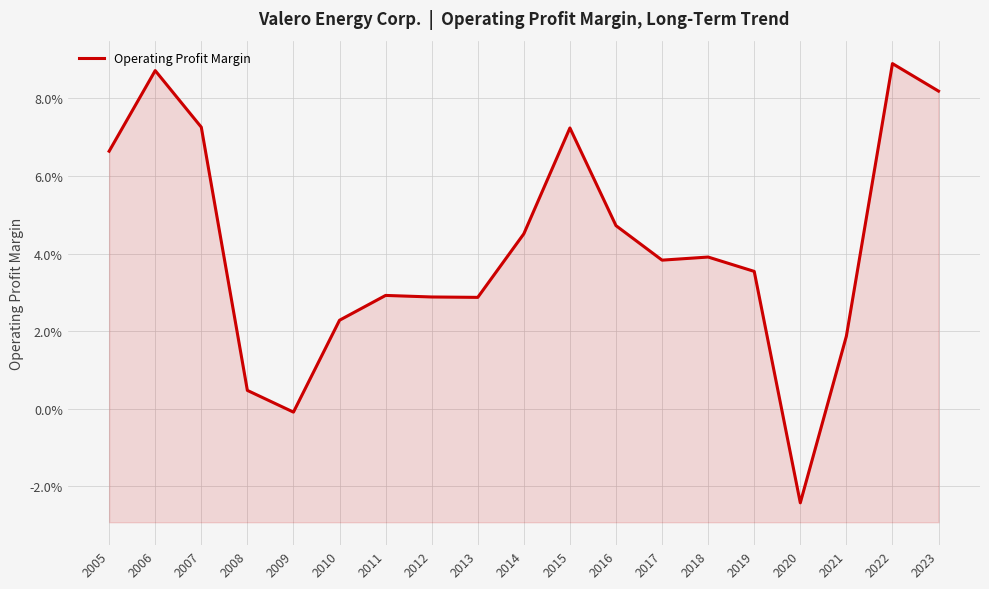

Reading left to right, list all the values displayed in this chart.

0.1	0.1	0.1	0.0	-0.0	0.0	0.0	0.0	0.0	0.0	0.1	0.0	0.0	0.0	0.0	-0.0	0.0	0.1	0.1